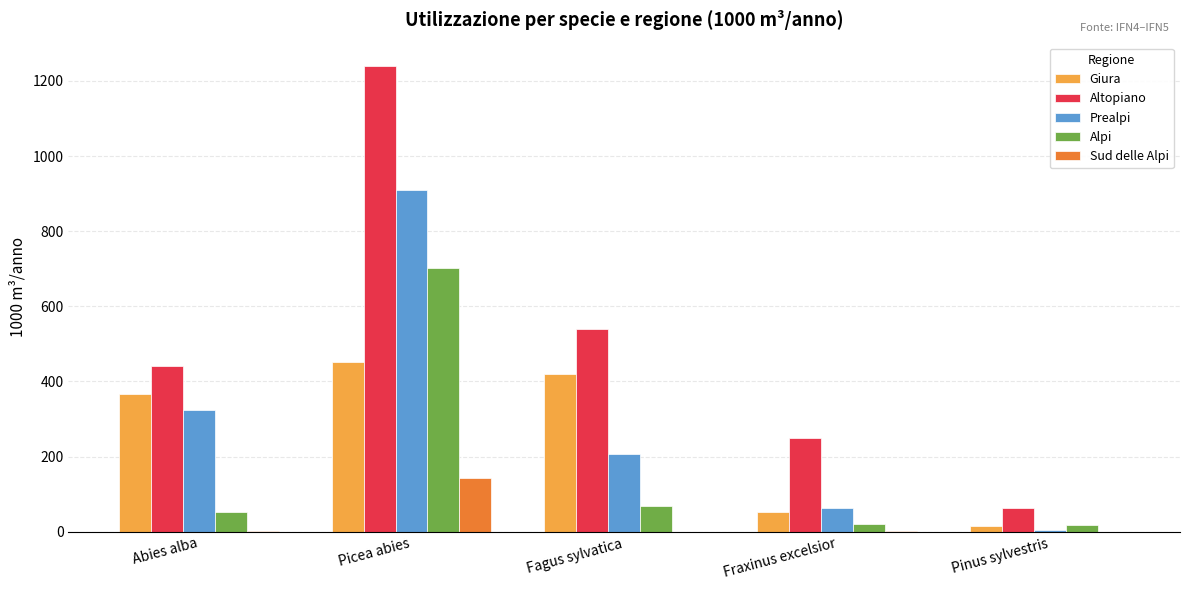

What is the sum of all Alpi values?

861